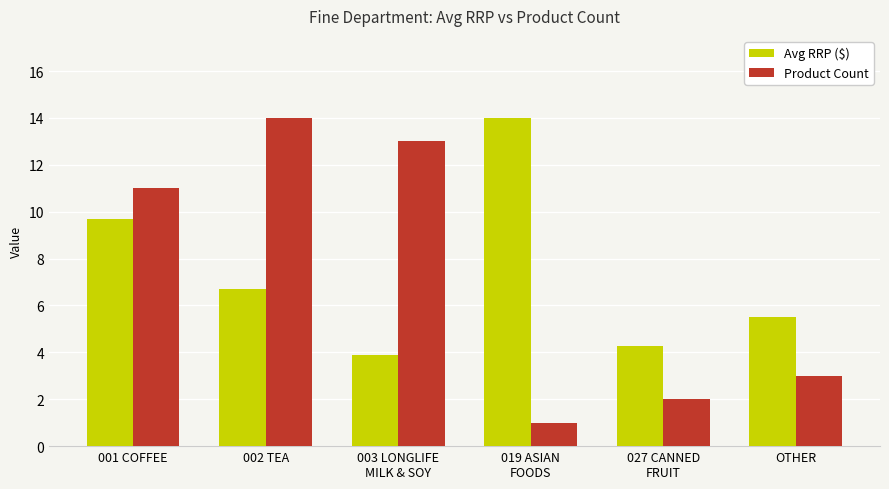

Reading left to right, what are all the values shown in this chart?

Avg RRP ($): 9.7	6.7	3.9	14.0	4.3	5.5
Product Count: 11.0	14.0	13.0	1.0	2.0	3.0